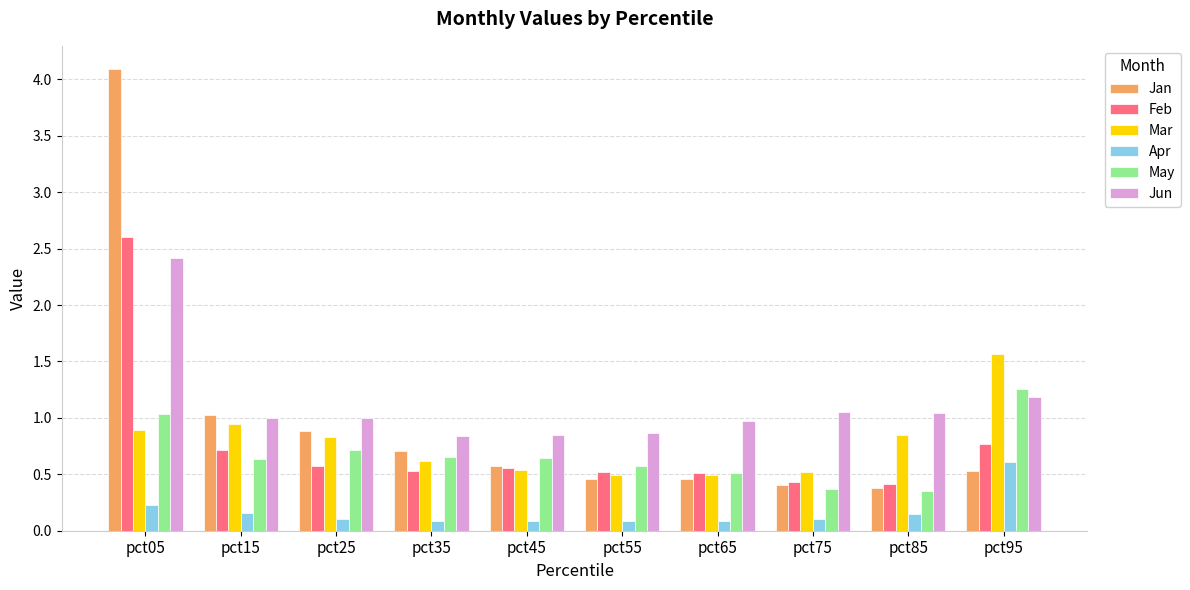

What are all the series names shown in the legend?

Jan, Feb, Mar, Apr, May, Jun